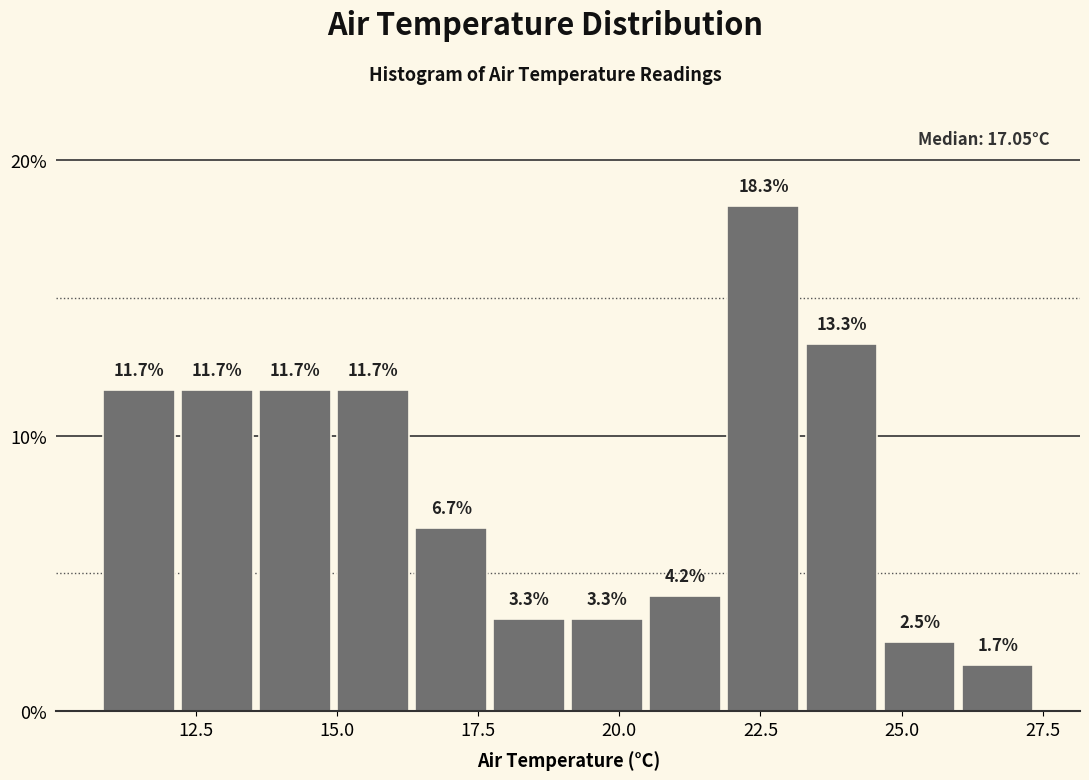

Read against the x-axis, roughly where is the centre of the tallest bar?

22.5